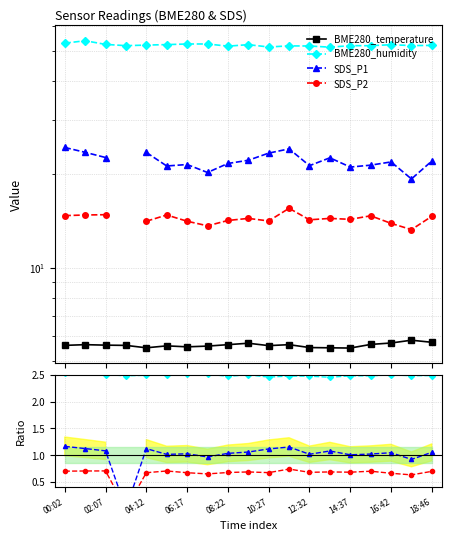

True or false: BME280_temperature and BME280_humidity cross at least once.

False